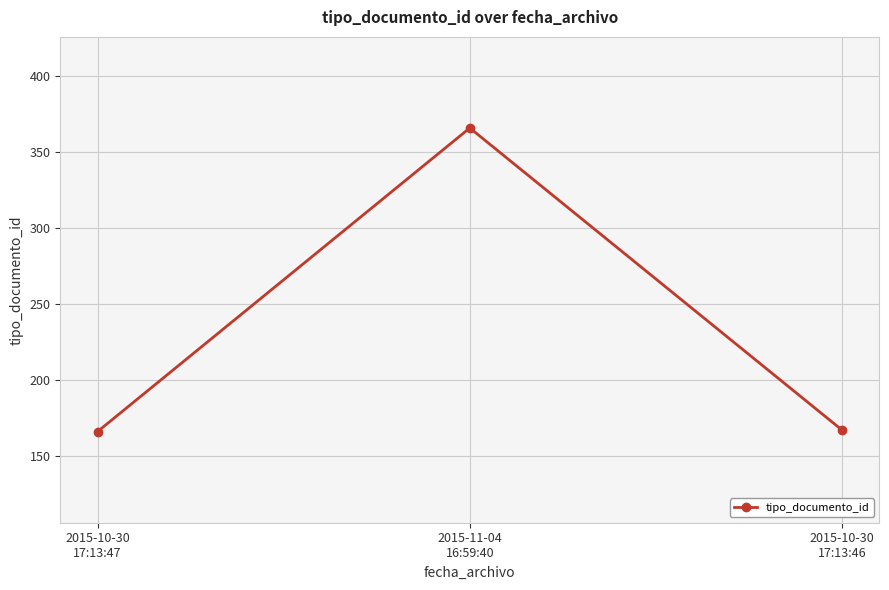

What is the value of the 1st point from the left?

166